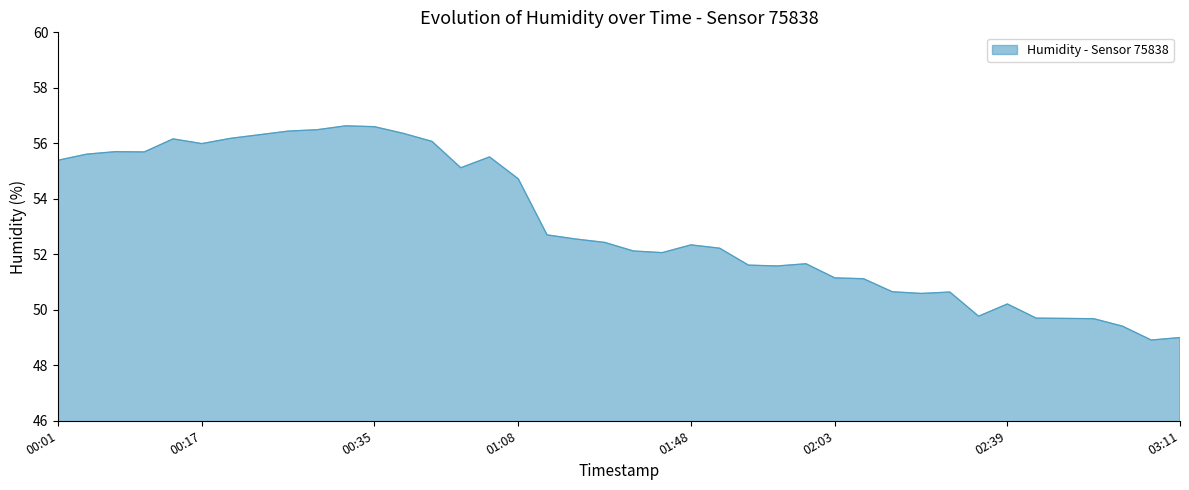

What is the smallest value displayed?

48.9